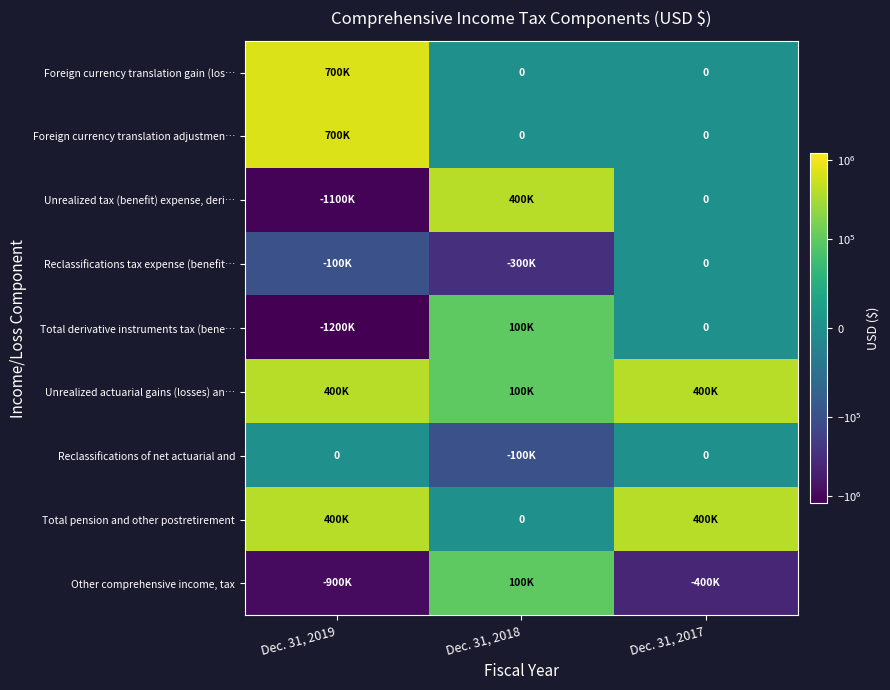

The value of Foreign currency translation gain (los… at Dec. 31, 2019 is 1199659. True or false?

False